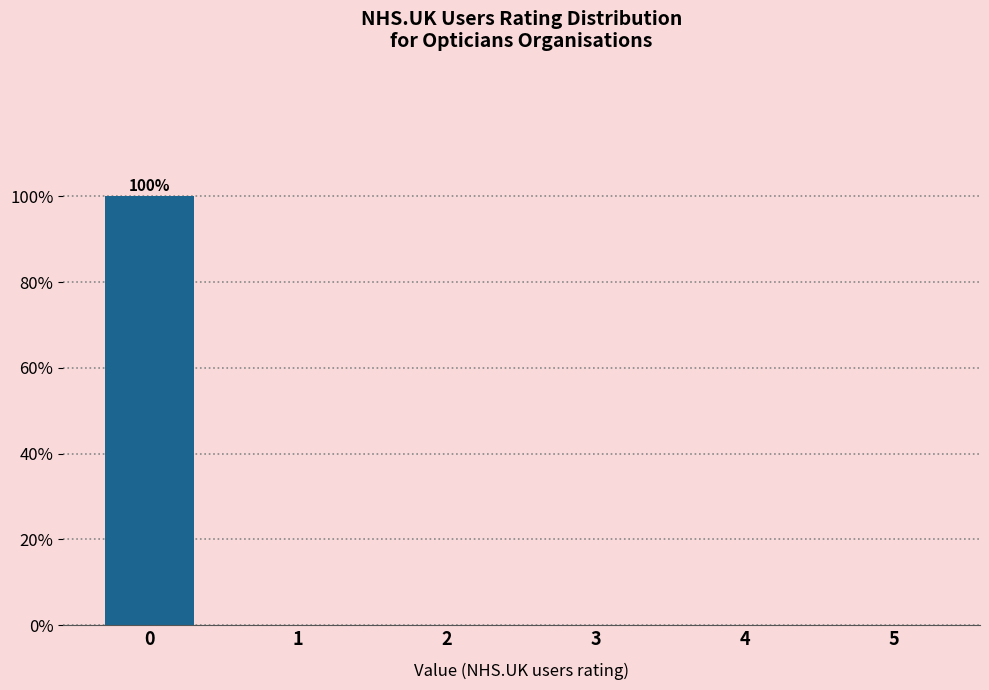

Reading left to right, what are all the values shown in this chart?

0=100	1=0	2=0	3=0	4=0	5=0